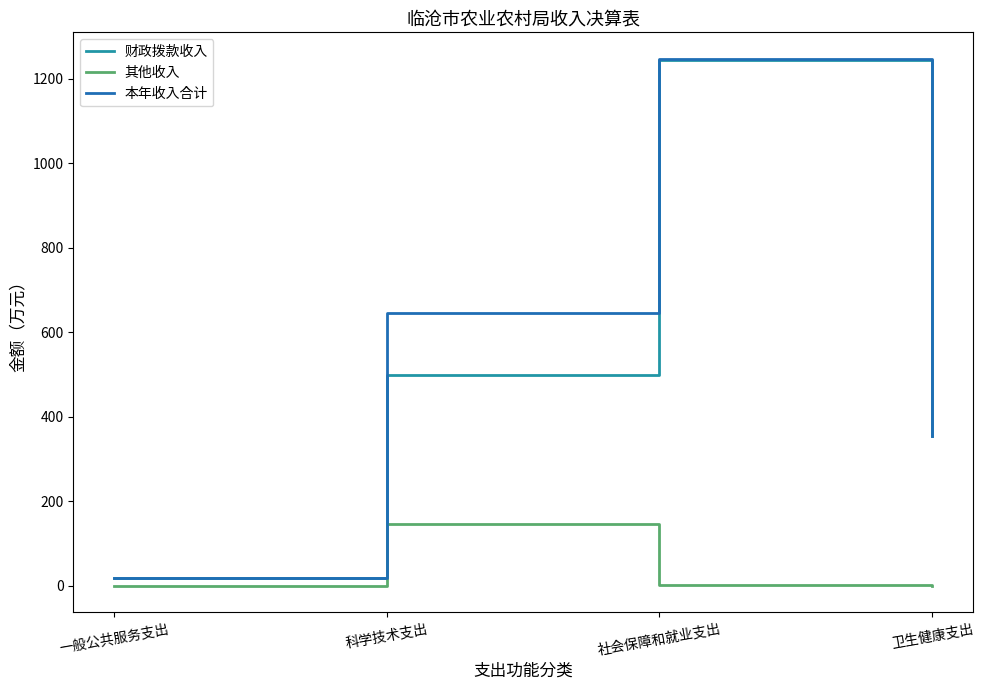

The value of 本年收入合计 at 社会保障和就业支出 is 1247.1. True or false?

True